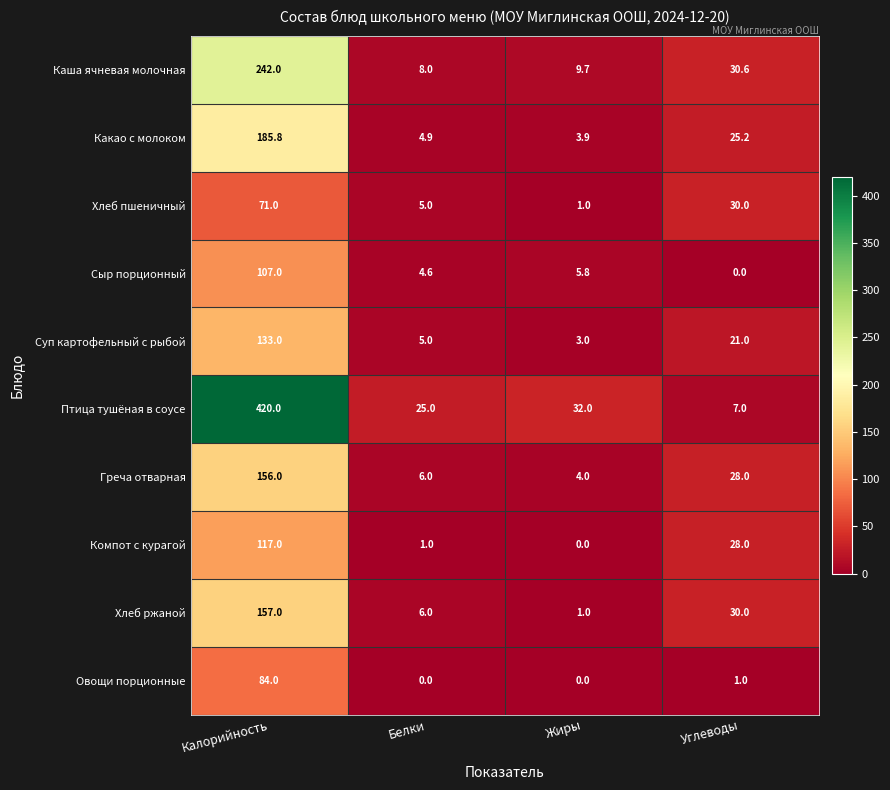

The value of Птица тушёная в соусе at Углеводы is 10.1. True or false?

False